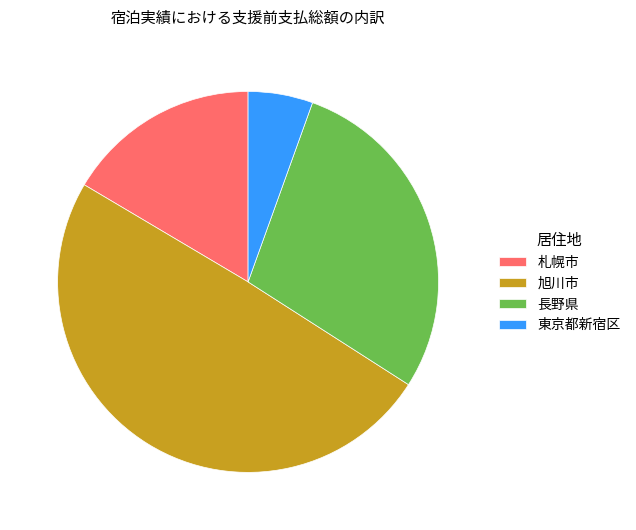

Rank the categories by value from highest to lowest.

旭川市, 長野県, 札幌市, 東京都新宿区